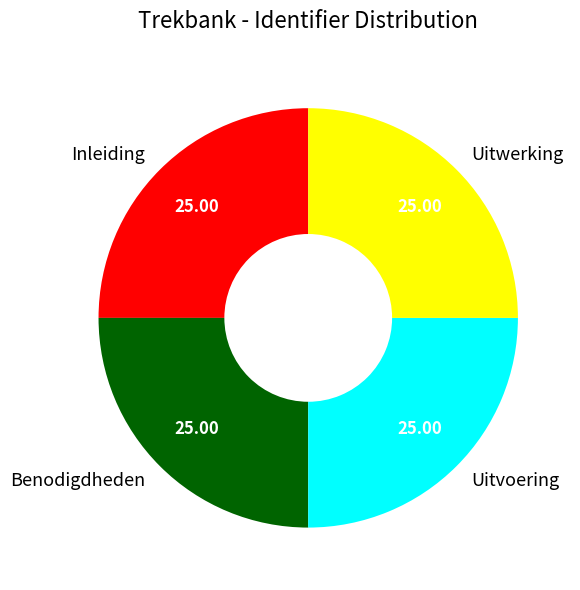

Is it true that Uitwerking is 36% of the pie?

False